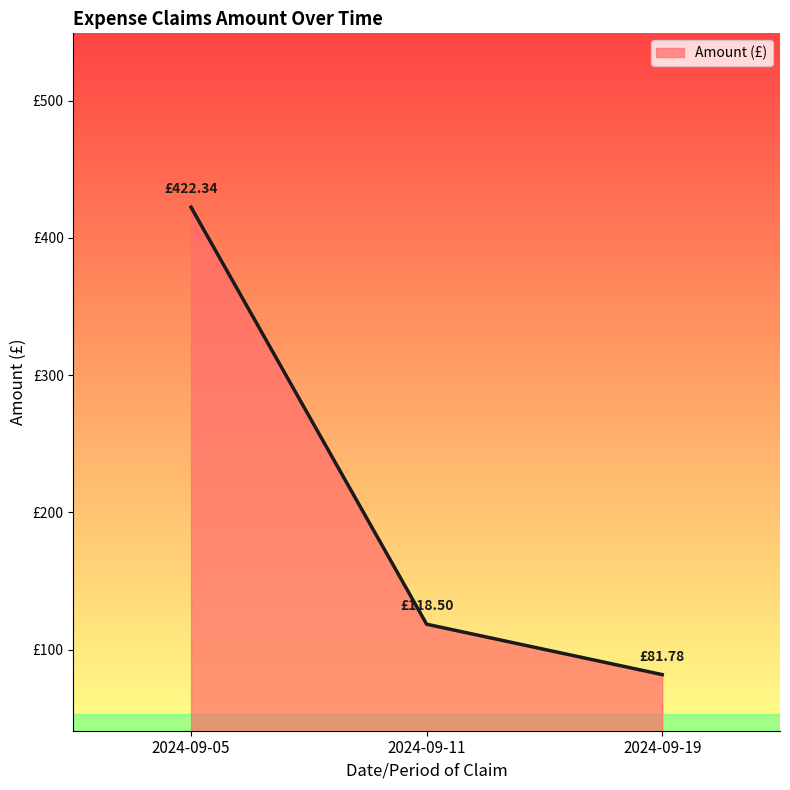

Does the chart display data point markers on the line(s)?

No